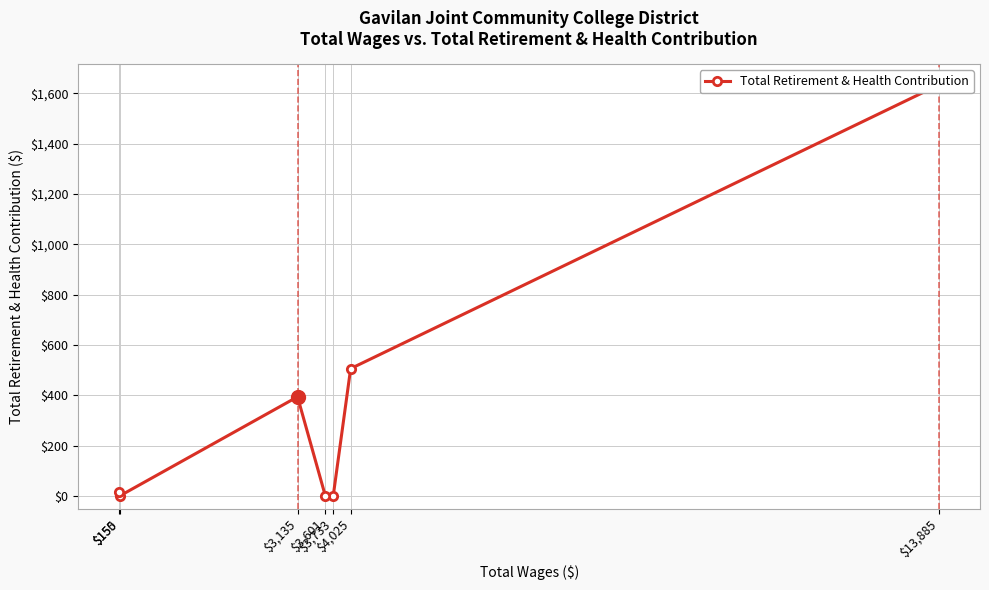

At which category does the data reach its first local peak?

$3,135